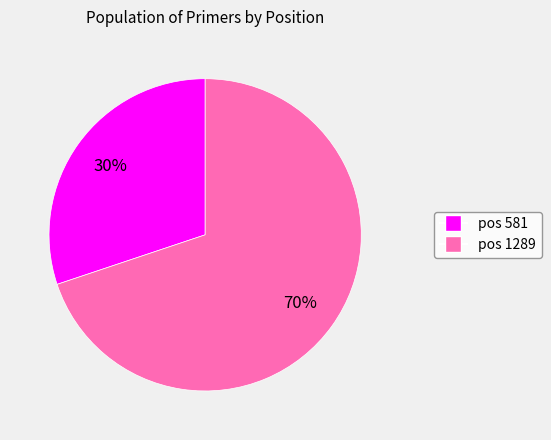

To the nearest percent, what is the average slice percentage?

50%